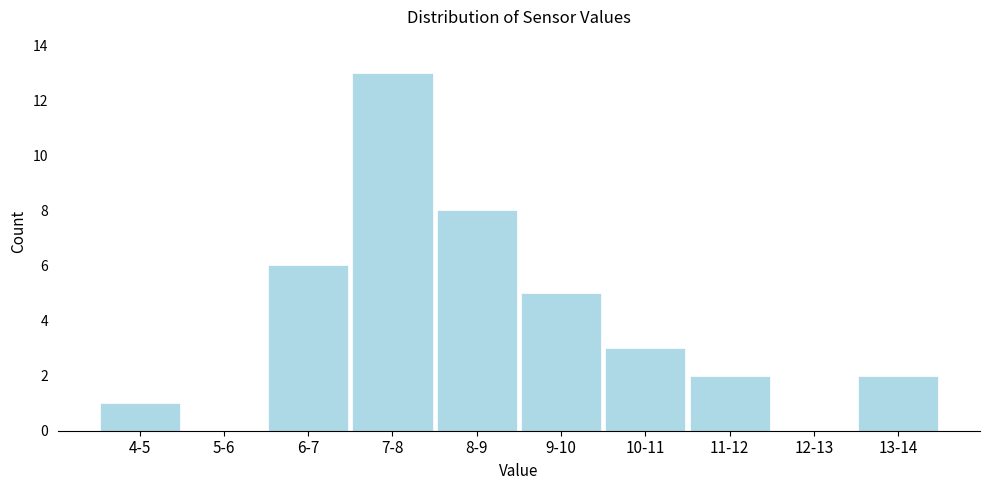

Reading left to right, what are all the values shown in this chart?

4-5=1	5-6=0	6-7=6	7-8=13	8-9=8	9-10=5	10-11=3	11-12=2	12-13=0	13-14=2